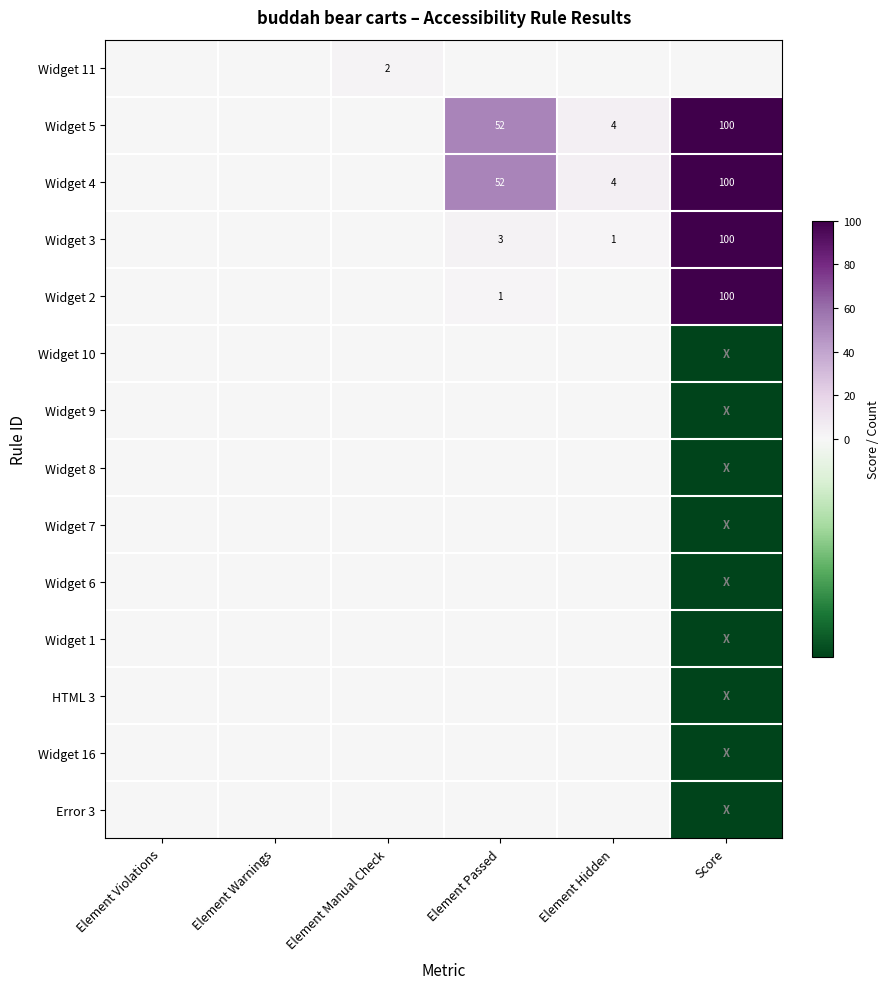

The value of Widget 5 at Element Passed is 52. True or false?

True